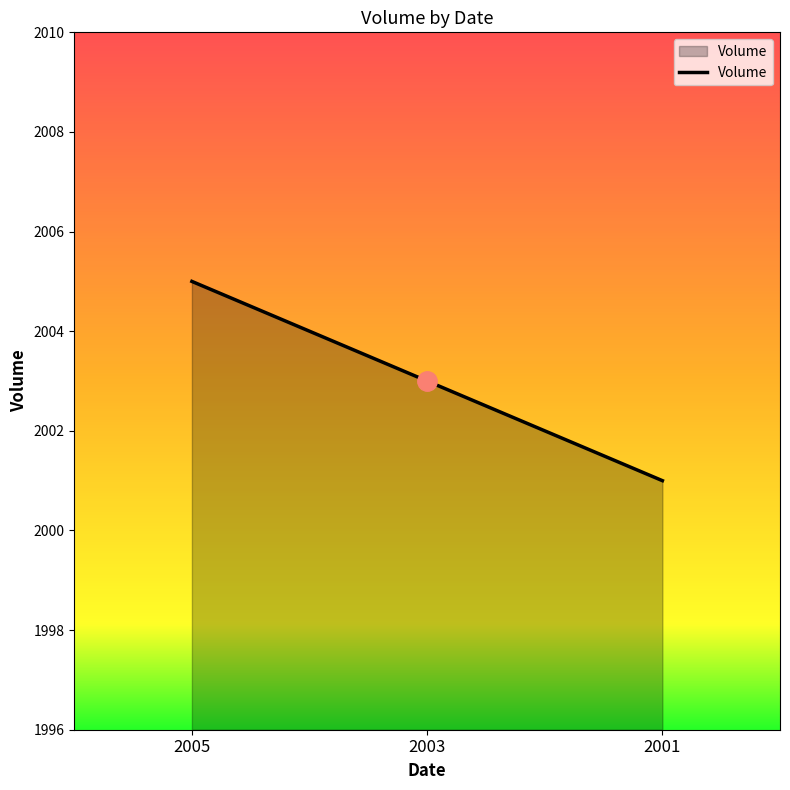

How many values are below 2003?

1